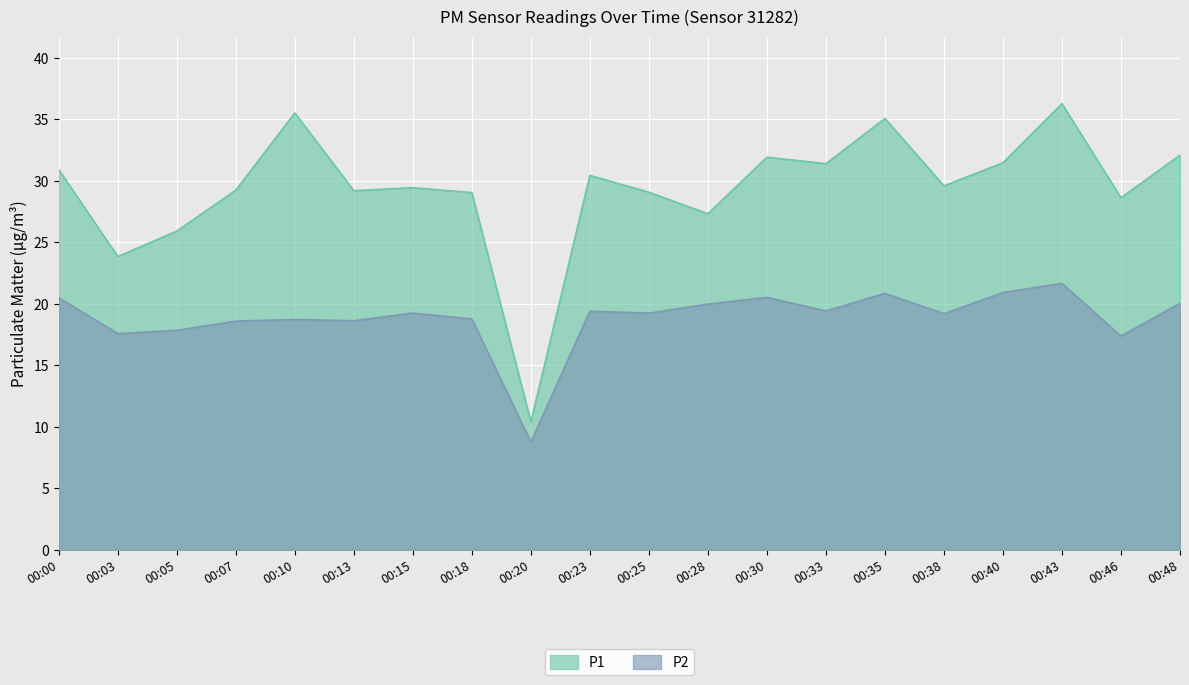

Between 00:23 and 00:00, which is larger?

00:00